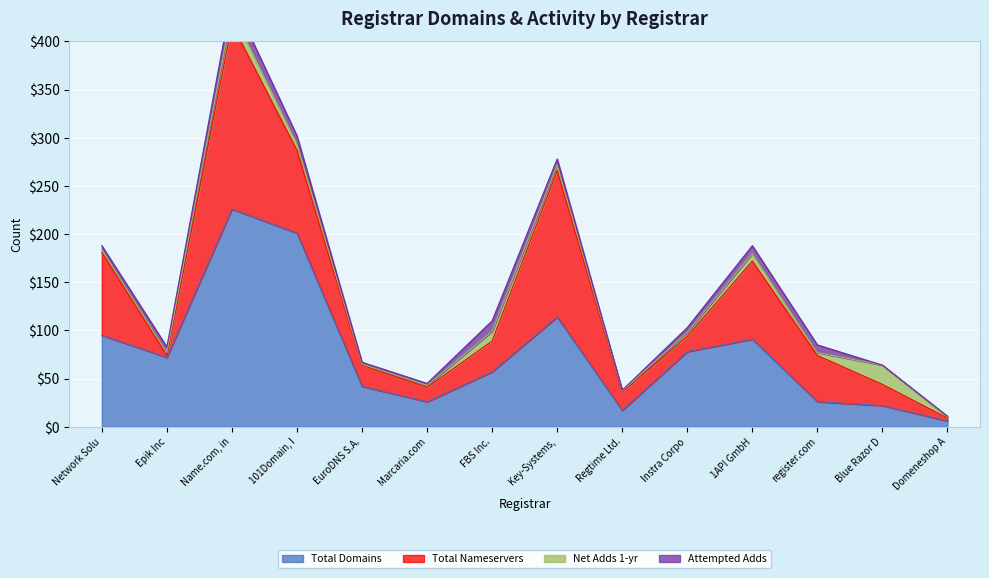

Which has a higher value, Epik Inc or EuroDNS S.A.?

Epik Inc